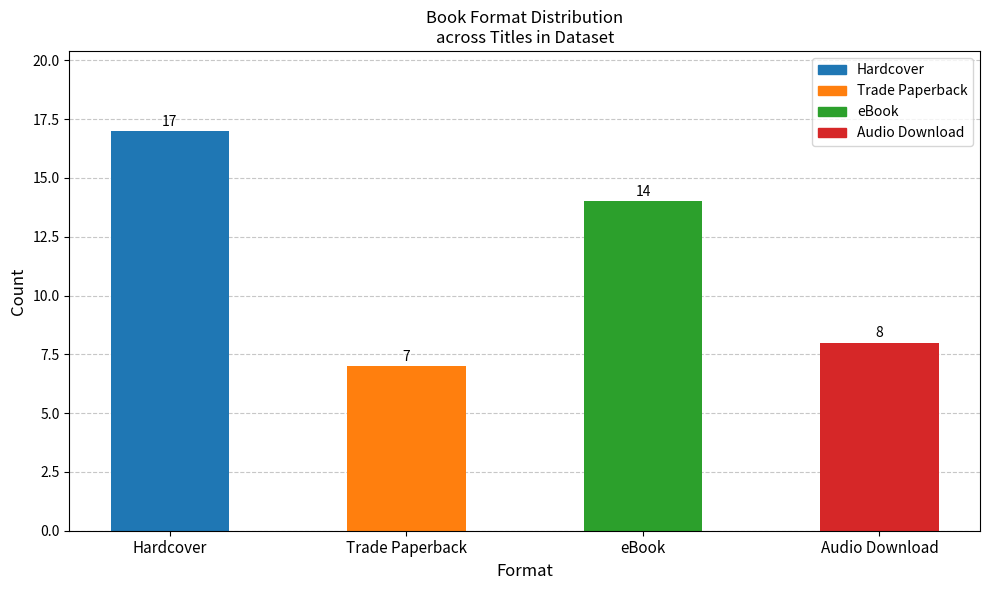

What position from the right is Trade Paperback?

3